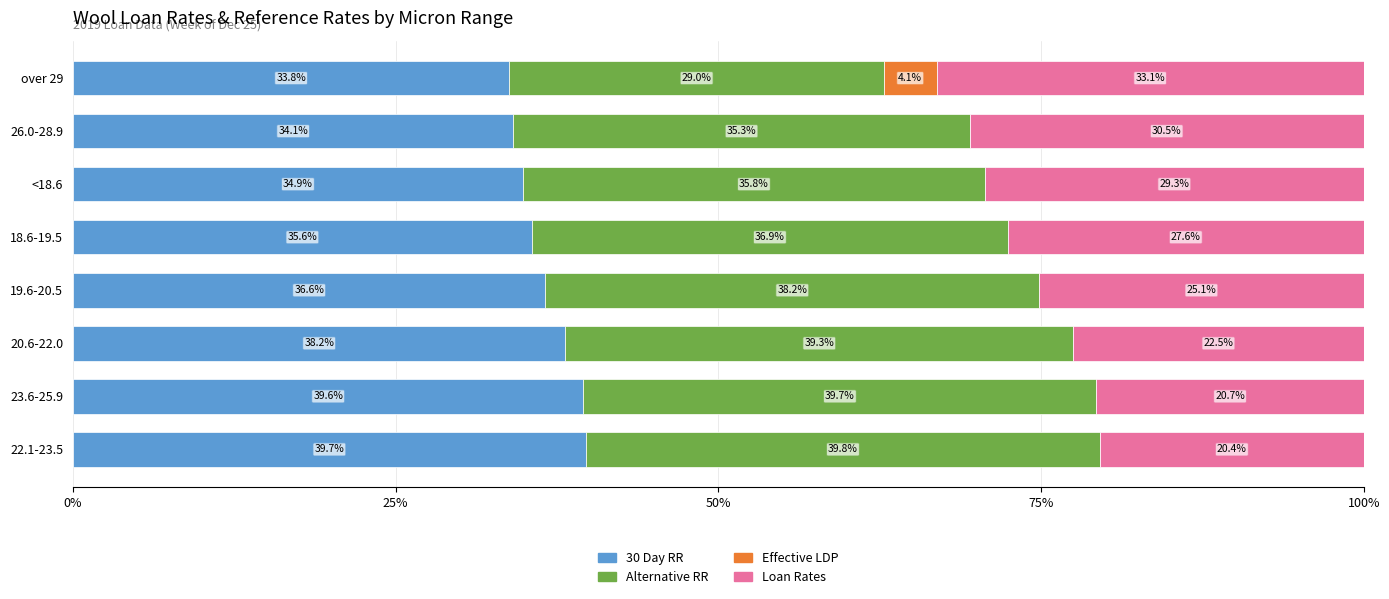

What is the maximum value for 30 Day RR?

39.7